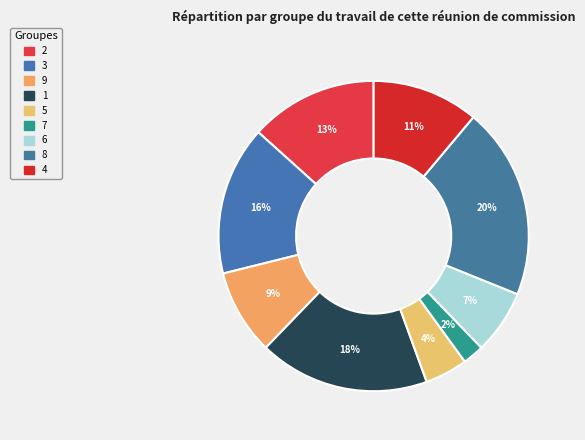

To the nearest percent, what portion does 7 represent?

2%